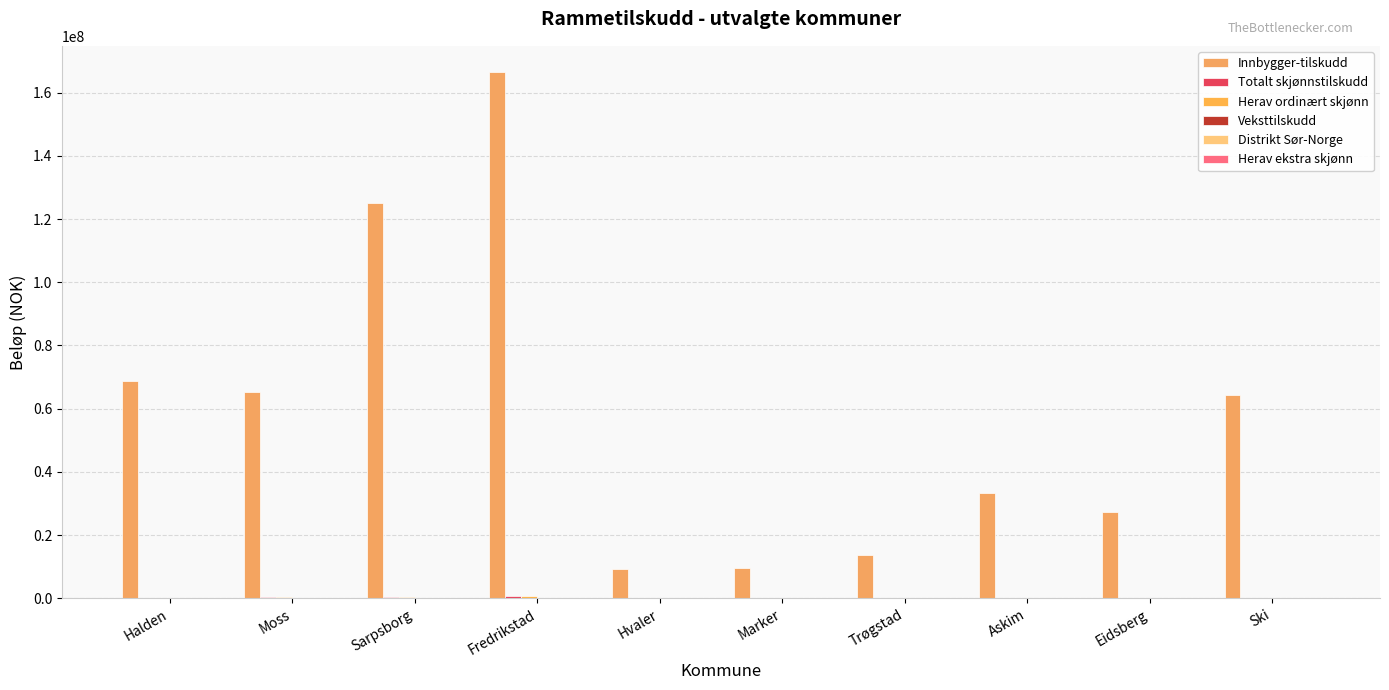

Which series has the widest spread of values?

Innbygger-tilskudd